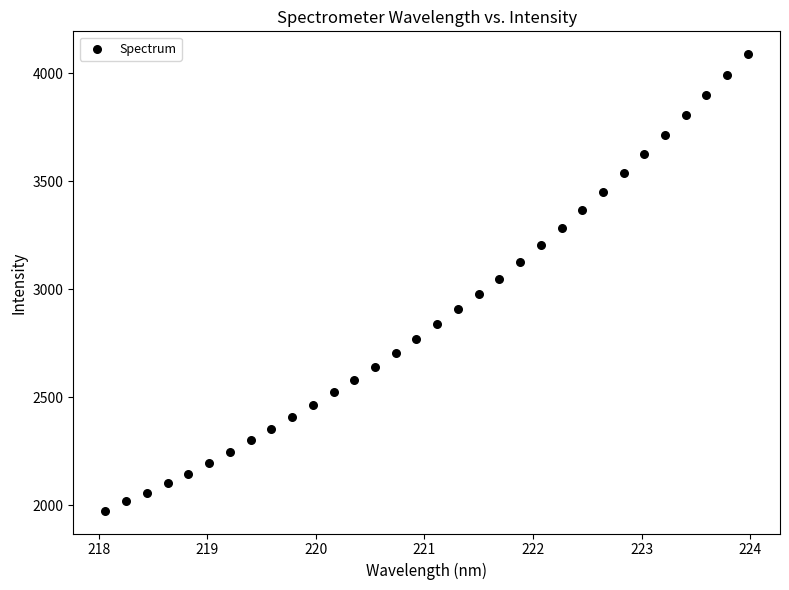

What is the range of Y values (max minus min)?

2114.8